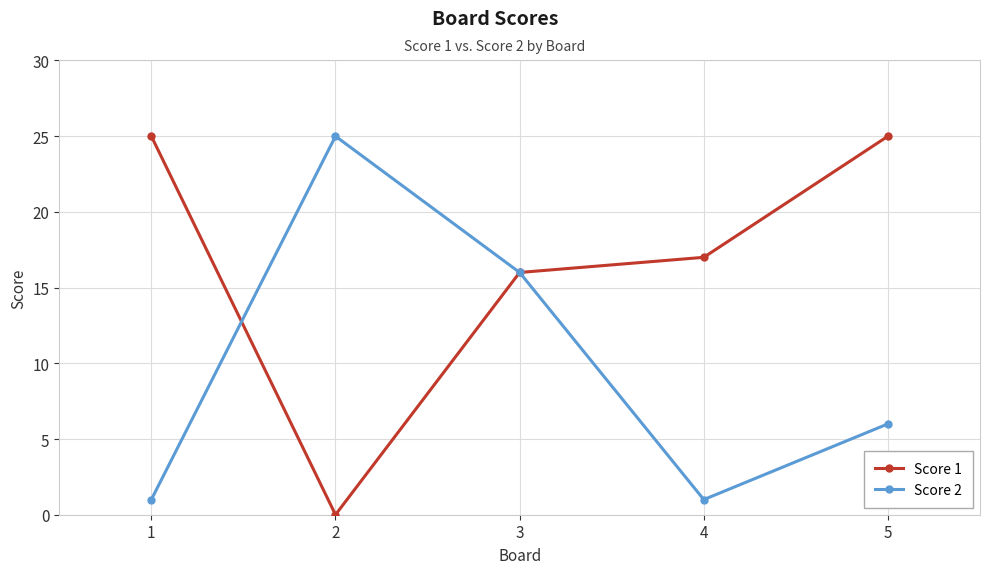

In Score 2, how many points are higher than both neighbors (excluding endpoints)?

1